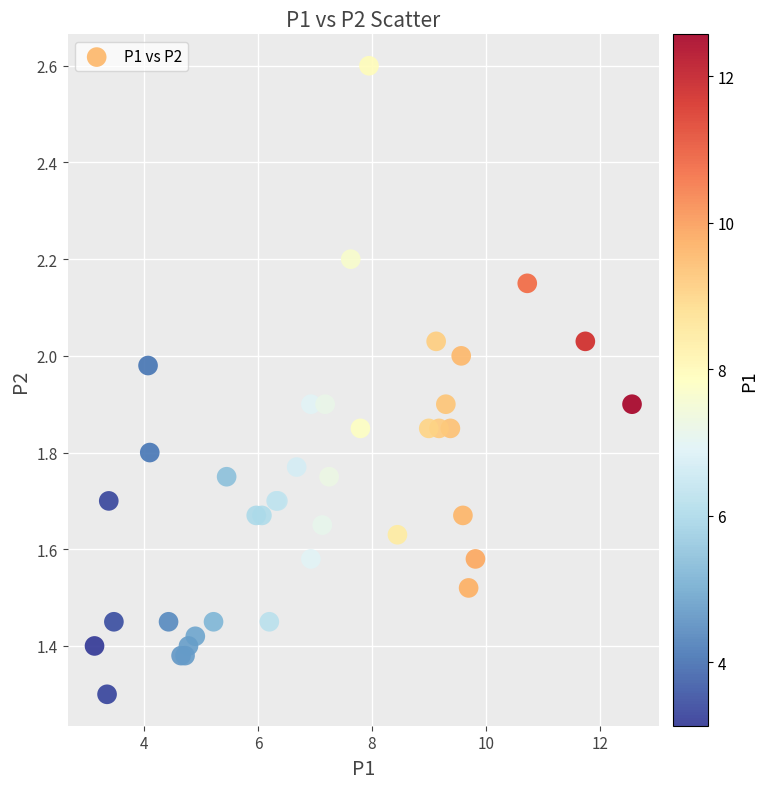

What Y value in the scatter plot is closest to 1?

1.3